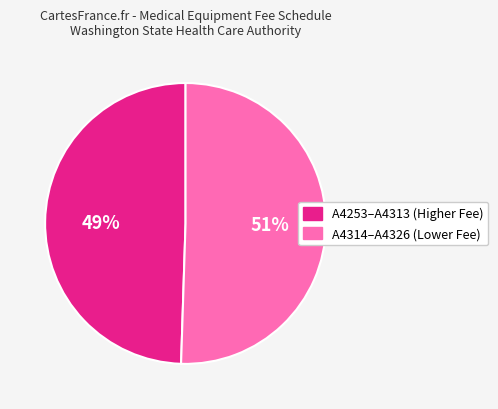

Is there a majority slice in this chart?

Yes